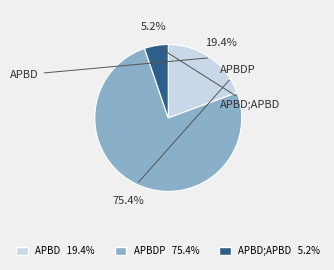

Do APBD 19.4% and APBDP 75.4% together represent more than half of the pie?

Yes